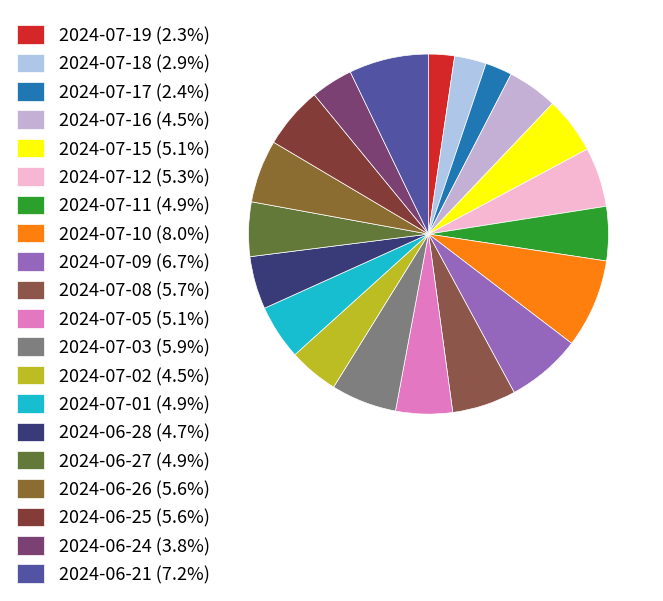

What is the ratio of the value at 2024-06-25 to the value at 2024-07-19?

2.4